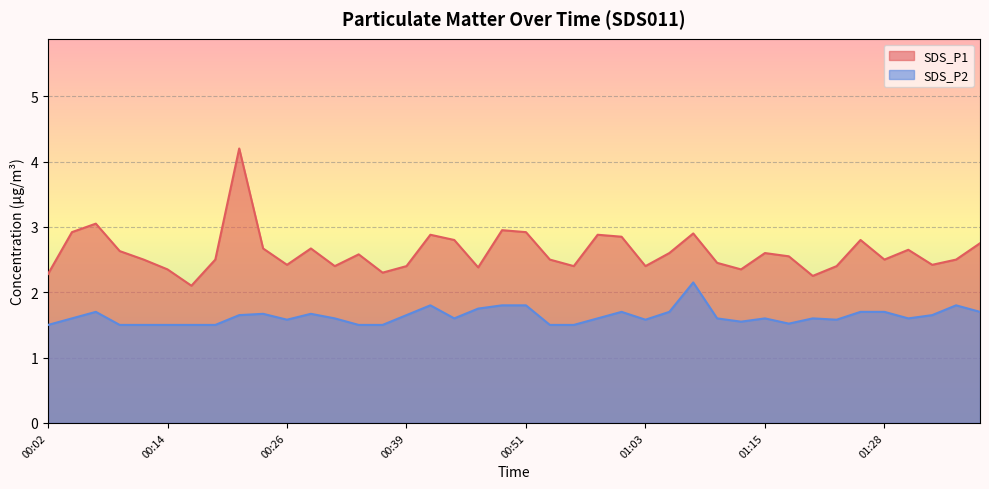

Which series has the largest total across all categories?

SDS_P1